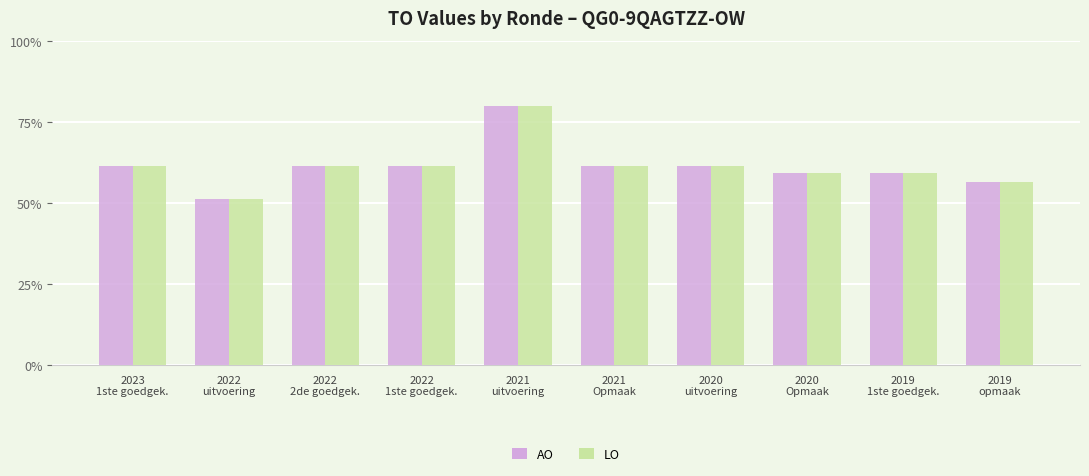

Are the bars grouped side by side (vs. stacked)?

Yes